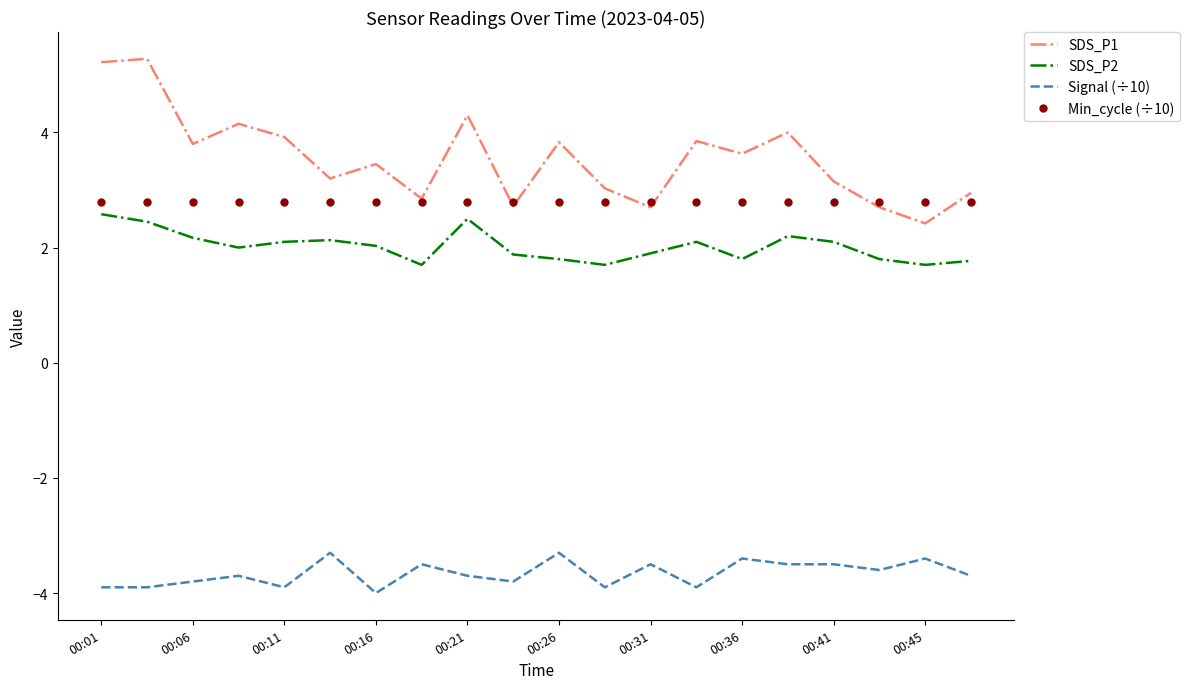

What is the greatest value displayed?

5.3